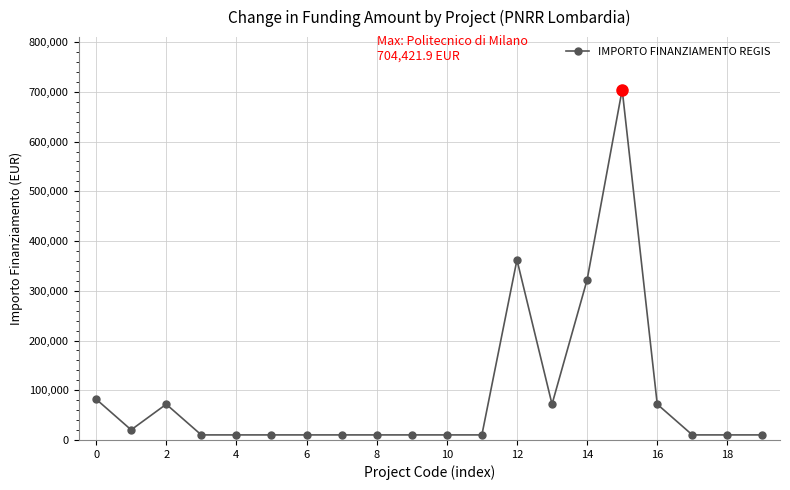

True or false: the data has more than 2 interior local peaks.

True